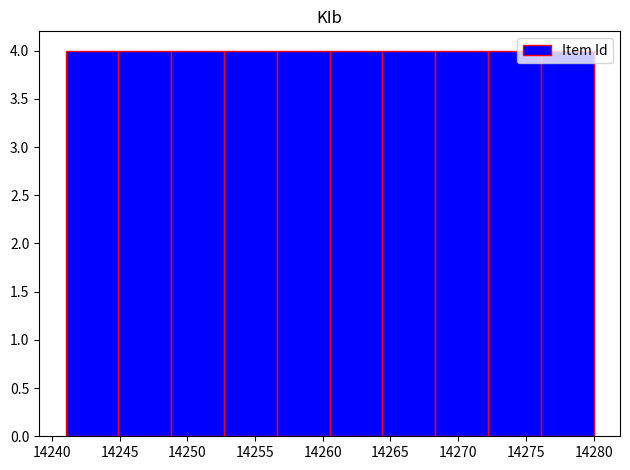

What is the height of the bar covering 14256.6 to 14260.5 on the x-axis? Neither the bar edges nor the heights are printed on the chart, so give them approximately, as read against the axes.

4